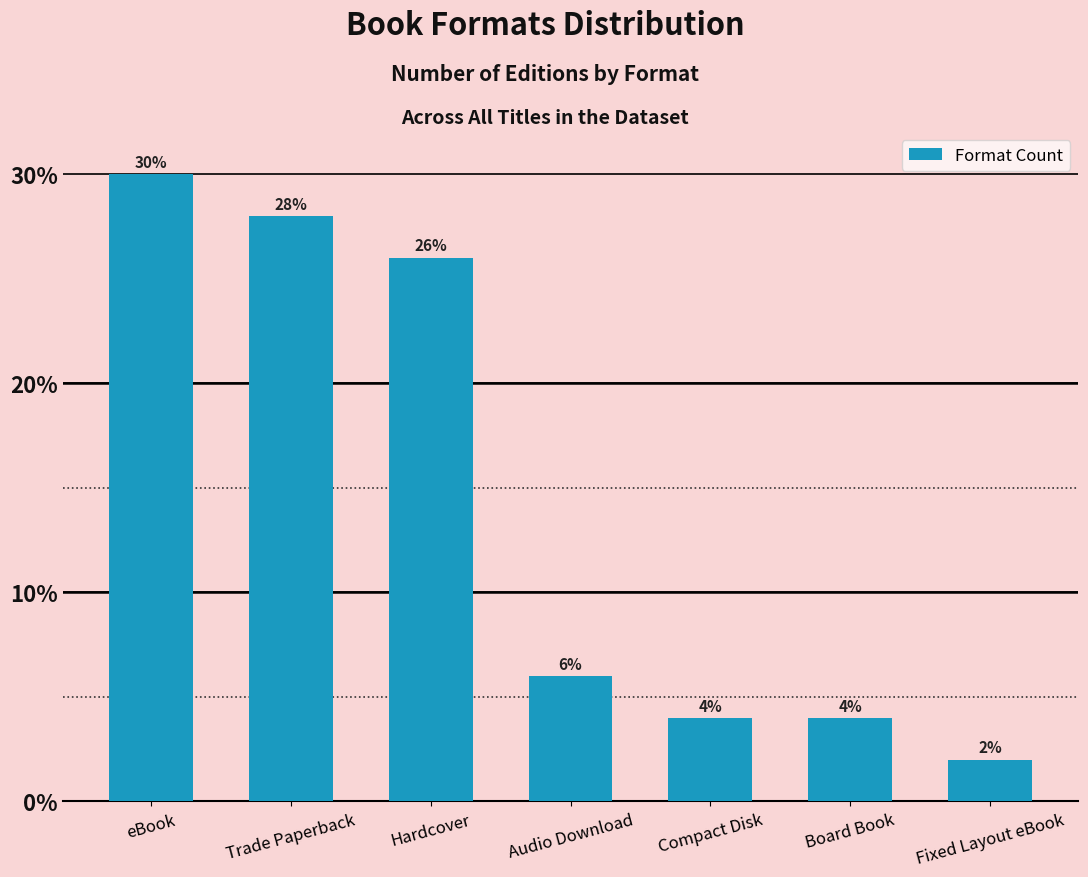

At which category does the chart reach its peak across all series?

eBook